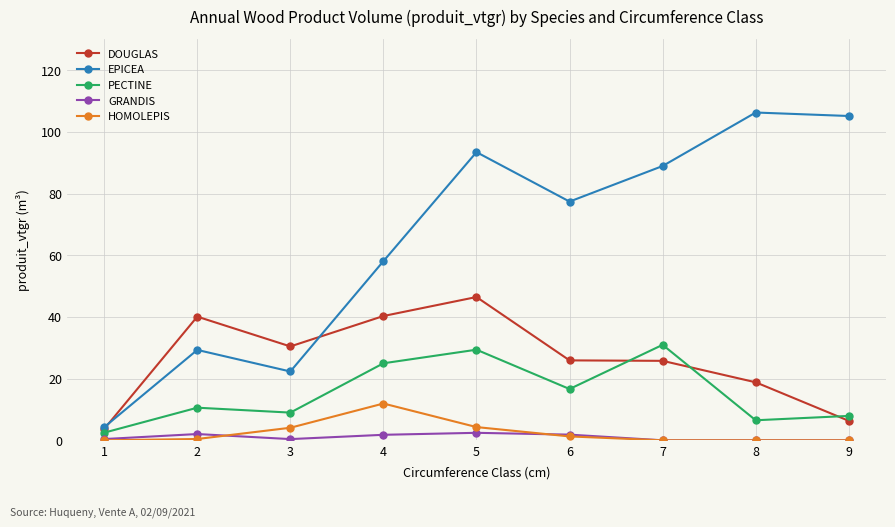

What is the value of the GRANDIS point at the 2nd from the left?

2.0